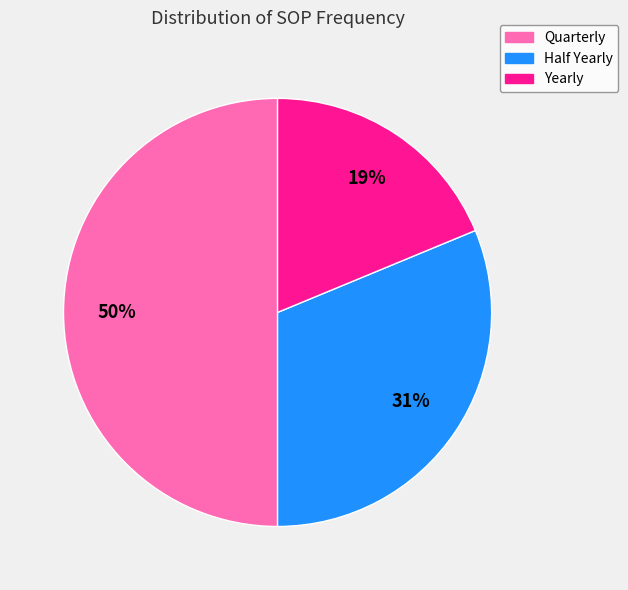

Which slice is the smallest?

Yearly